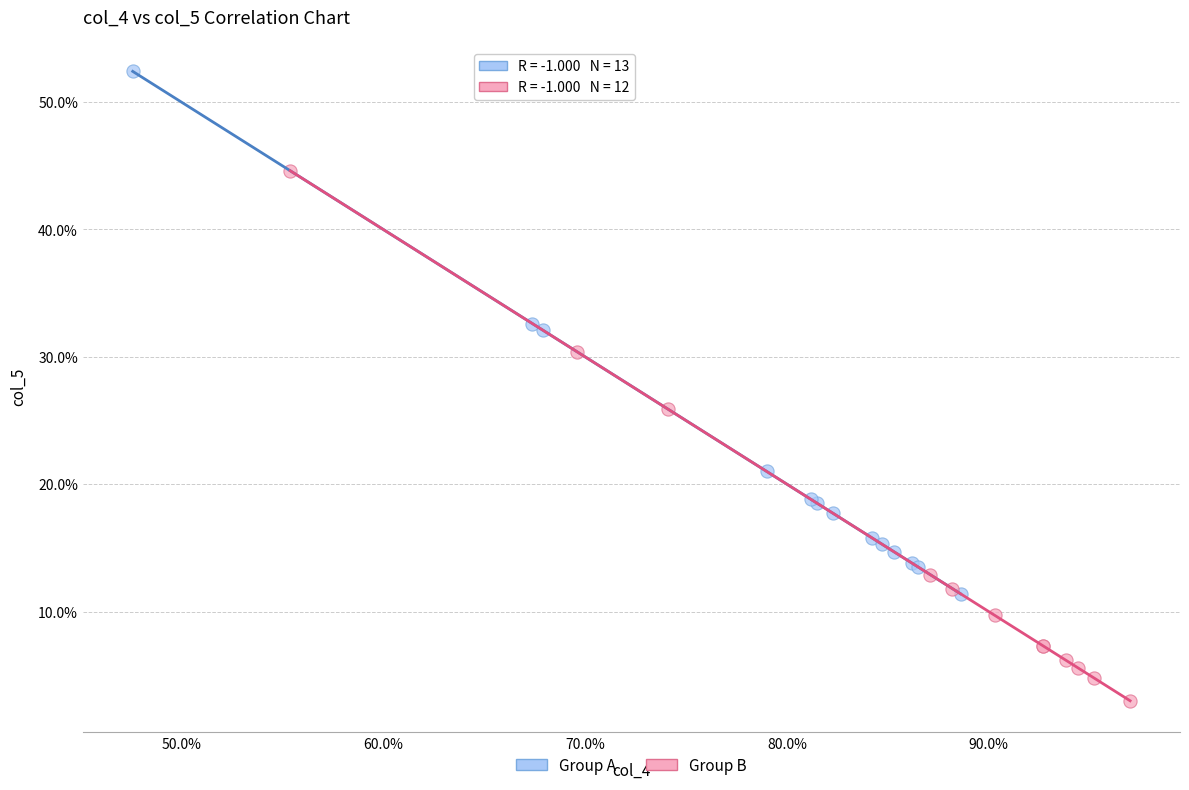

Which series has the largest Y range (max minus min)?

Group B